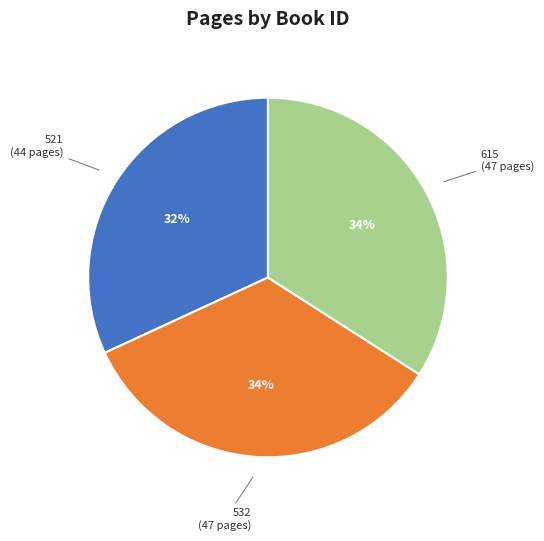

Count the number of slices in the pie.

3